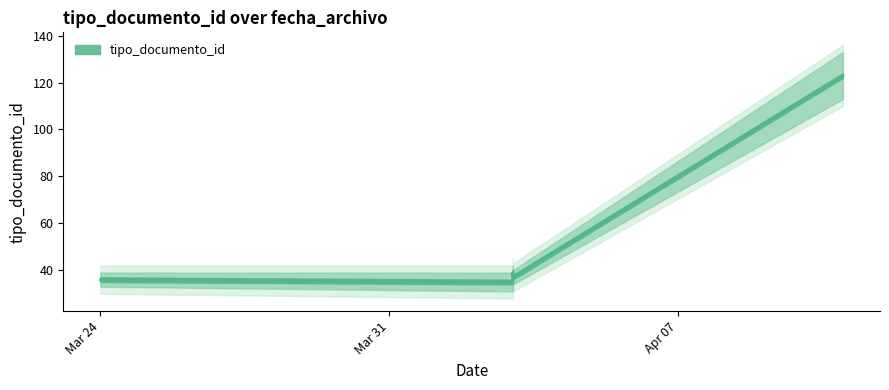

The value at 2023-04-03 is 59. True or false?

False